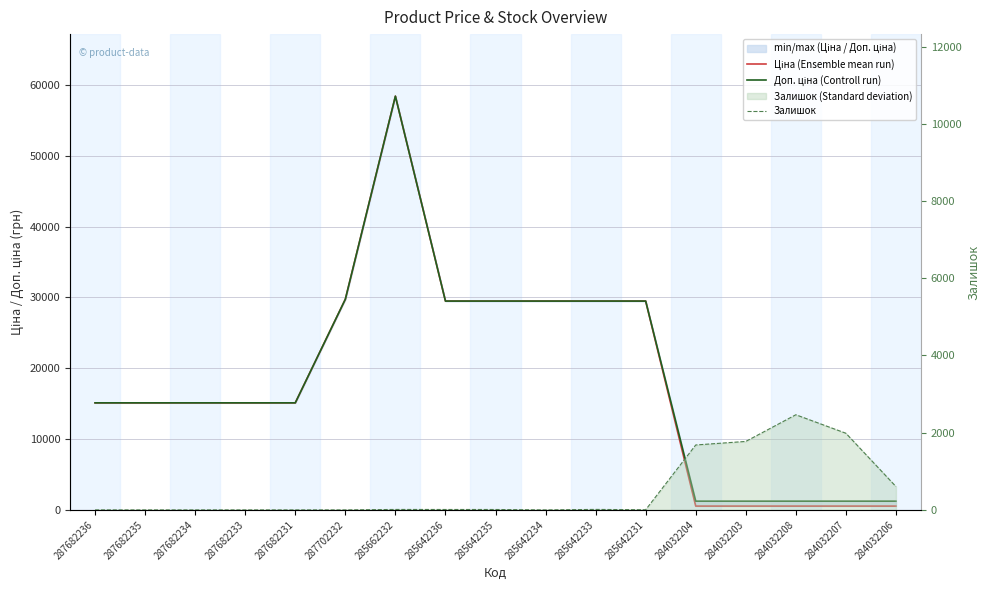

The value of Ціна (Ensemble mean run) at 287702232 is 29747.2. True or false?

True